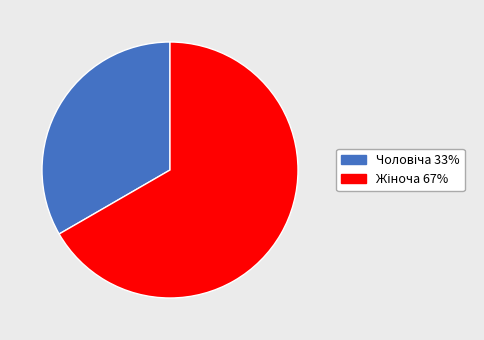

Is there any slice that represents more than half of the pie?

Yes